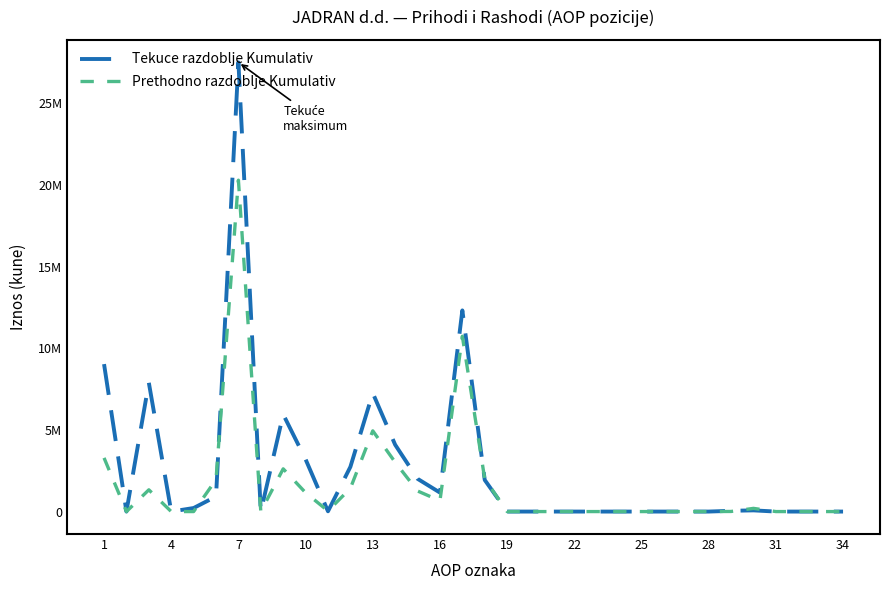

Rank the series by their maximum value, from highest to lowest.

Tekuce razdoblje Kumulativ, Prethodno razdoblje Kumulativ